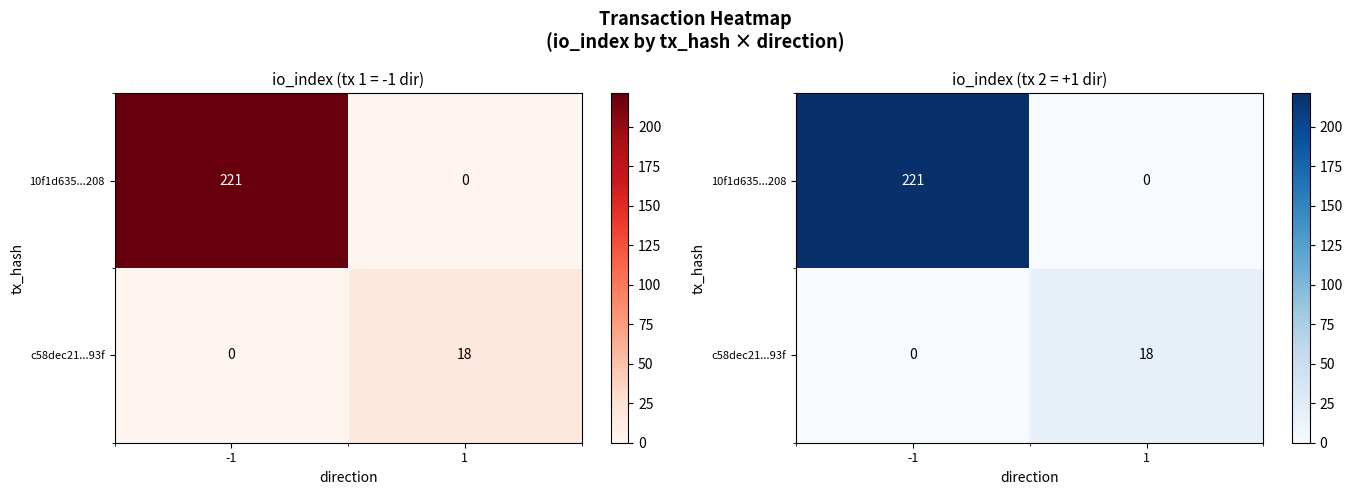

Is the value of c58dec21...93f at -1 greater than the value of 10f1d635...208 at 1?

No